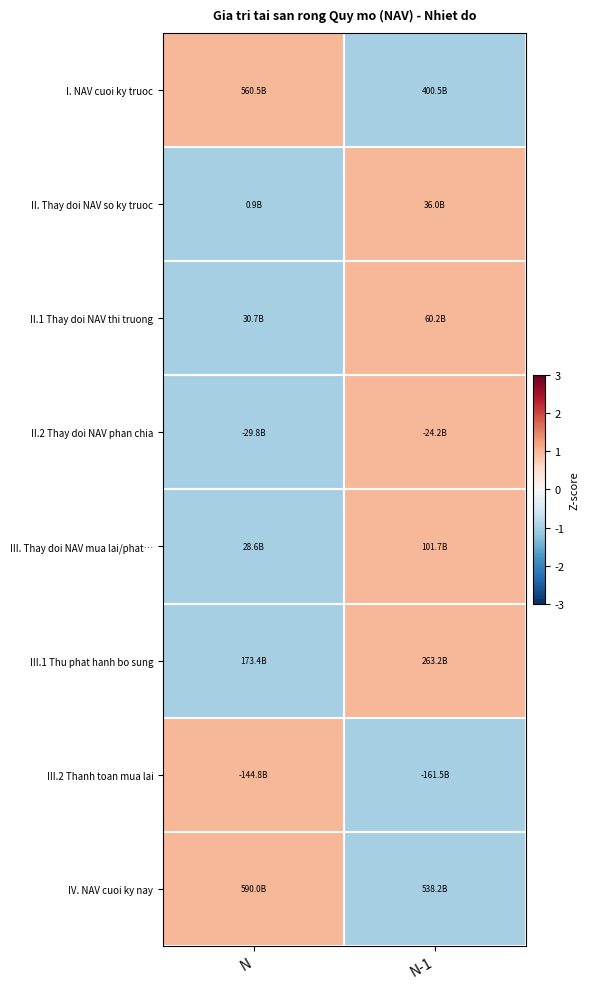

Reading right to left, transcribe all the data shown in this chart.

I. NAV cuoi ky truoc: N-1=-1	N=1
II. Thay doi NAV so ky truoc: N-1=1	N=-1
II.1 Thay doi NAV thi truong: N-1=1	N=-1
II.2 Thay doi NAV phan chia: N-1=1	N=-1
III. Thay doi NAV mua lai/phat…: N-1=1	N=-1
III.1 Thu phat hanh bo sung: N-1=1	N=-1
III.2 Thanh toan mua lai: N-1=-1	N=1
IV. NAV cuoi ky nay: N-1=-1	N=1